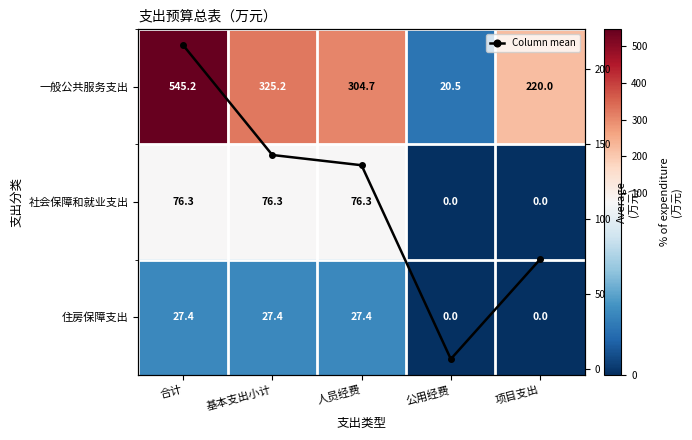

What is the sum of the Column mean values at 项目支出 and 合计?

289.6